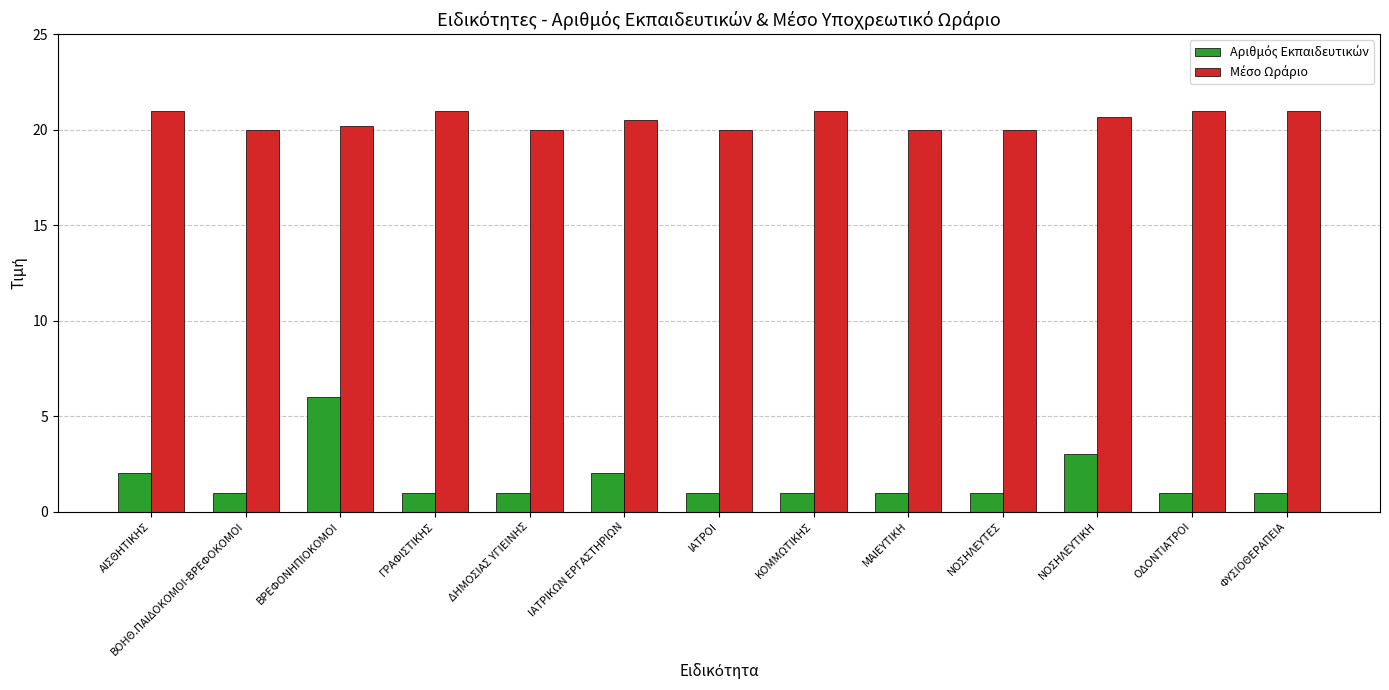

At which category is the sum across all series the highest?

ΒΡΕΦΟΝΗΠΙΟΚΟΜΟΙ